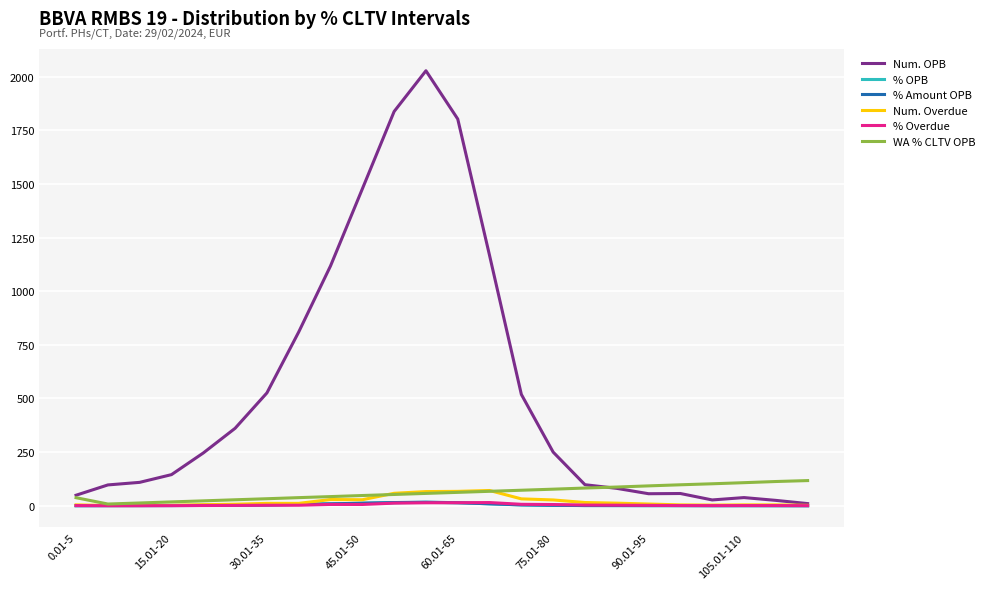

Which series has the largest total across all categories?

Num. OPB